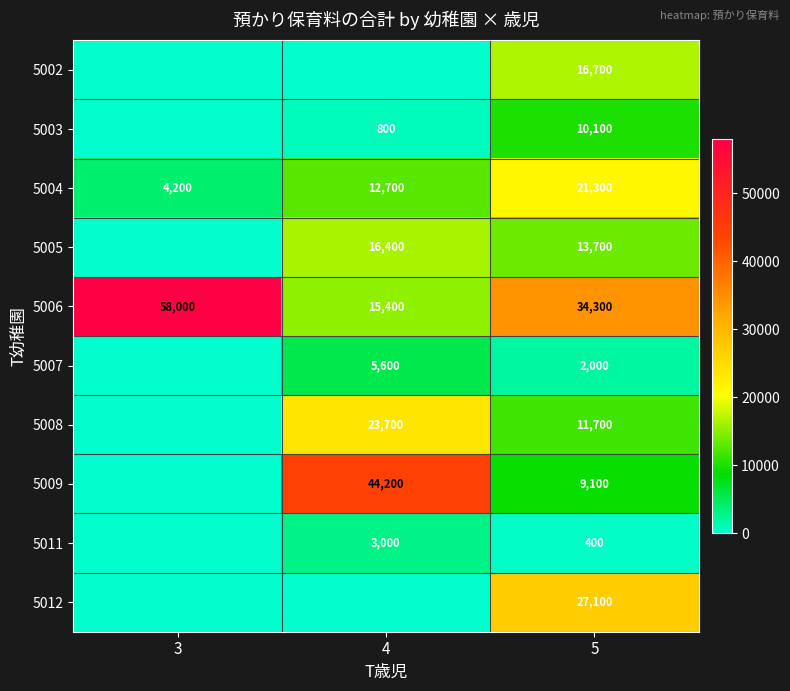

Between 5 and 3, which is larger?

5